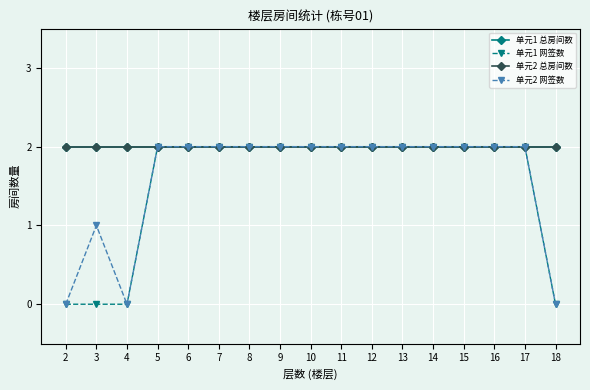

The value of 单元2 网签数 at 10 is 2. True or false?

True